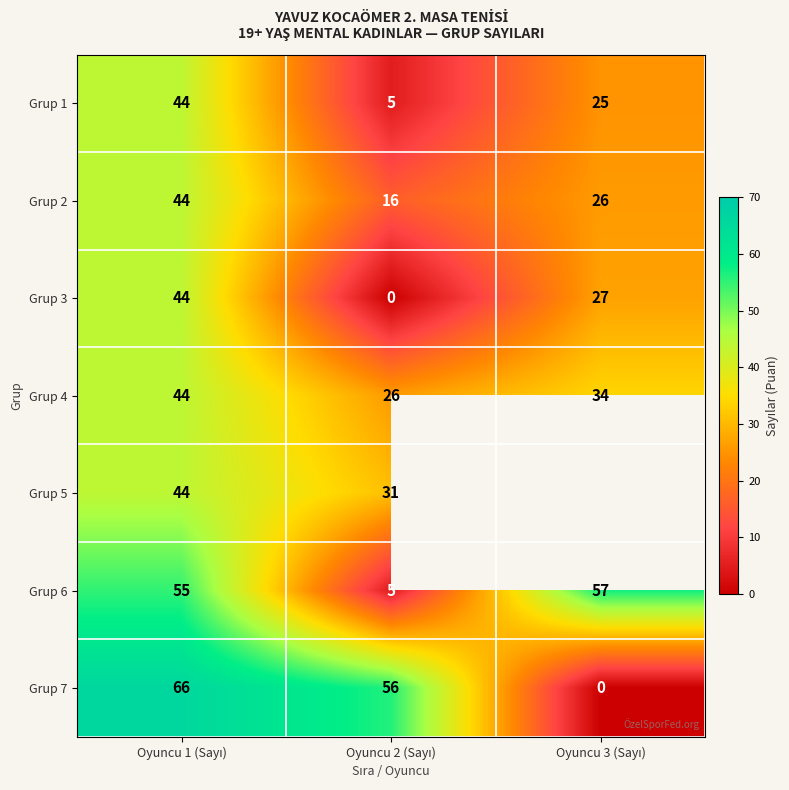

How many data points does each series have?

3